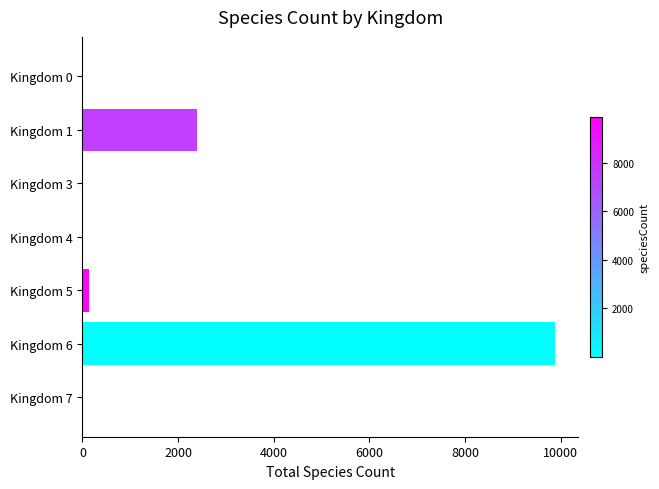

What is the maximum value shown in the chart?

9880